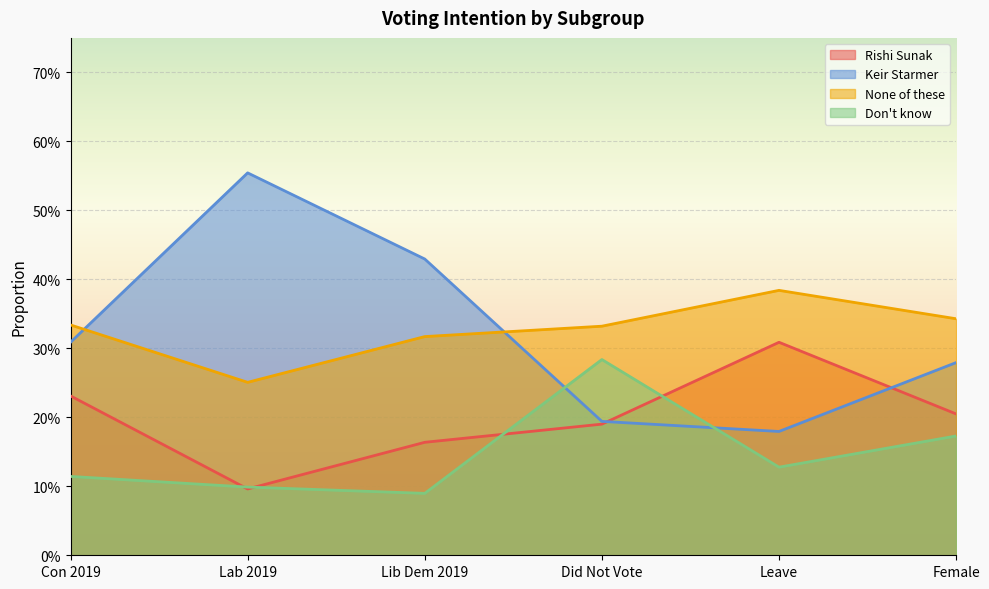

The Rishi Sunak series shows 0.2 at Con 2019. True or false?

True